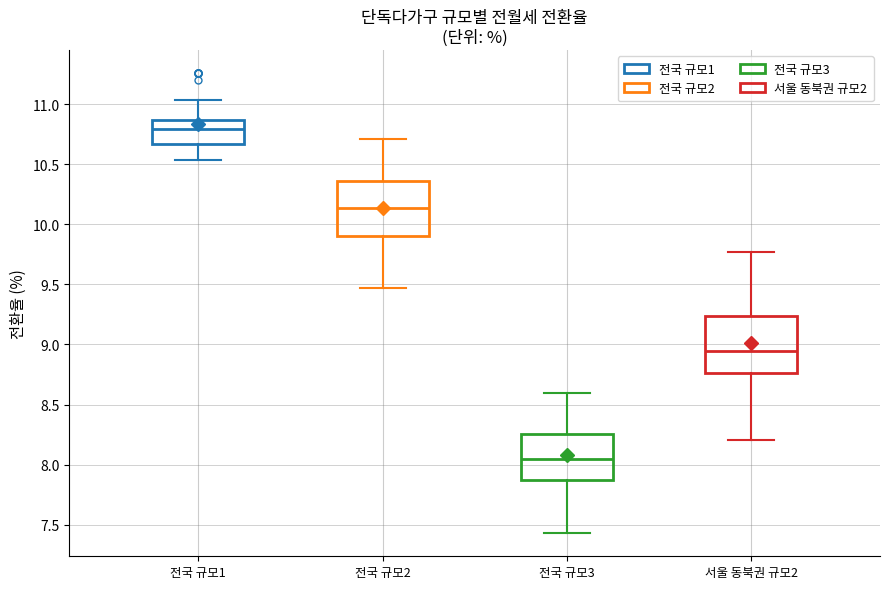

Reading left to right, read every box against the y-axis: the position of its median line, the range the box covers, and the ends of its whiskers. The values are not printed on the chart, so give them approximately, as read against the axis.

전국 규모1: median 10.80, box 10.65 to 10.85, whiskers 10.55 to 11.05
전국 규모2: median 10.15, box 9.90 to 10.35, whiskers 9.45 to 10.70
전국 규모3: median 8.05, box 7.85 to 8.25, whiskers 7.45 to 8.60
서울 동북권 규모2: median 8.95, box 8.75 to 9.25, whiskers 8.20 to 9.75